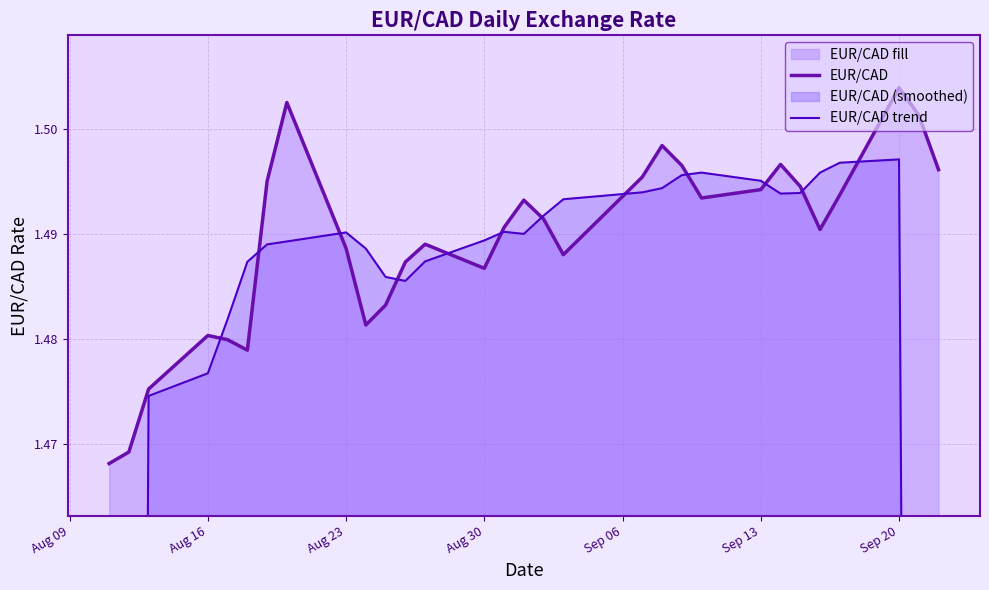

True or false: EUR/CAD has more than 1 points higher than both neighbors.

True